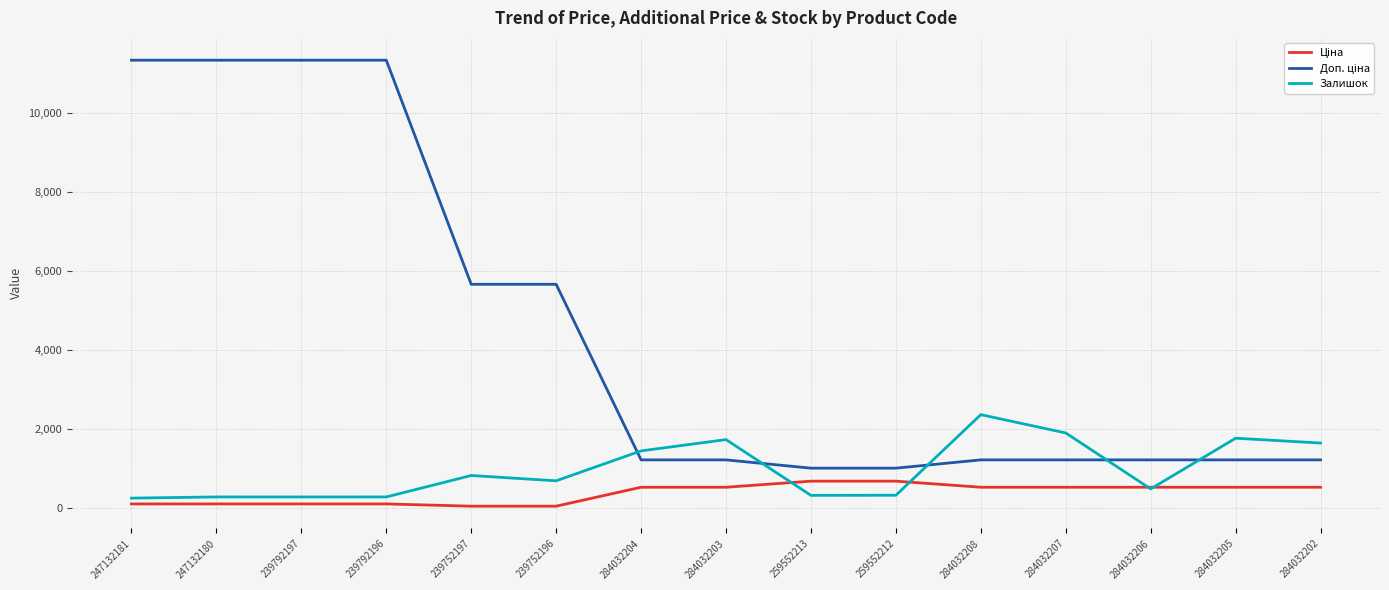

What is the total value across all series at 284032206?

2255.6